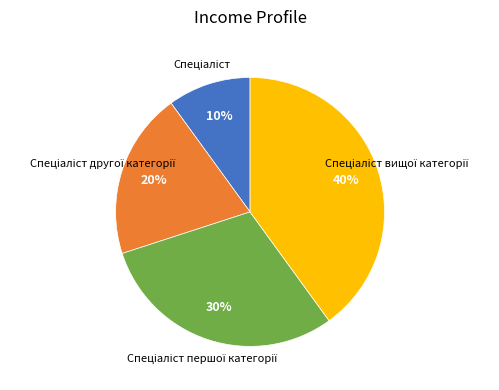

Is there a majority slice in this chart?

No